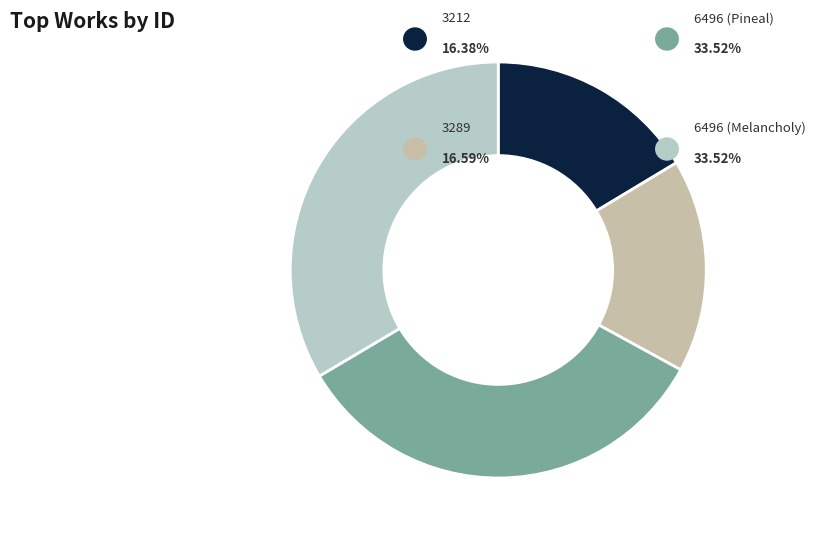

What is the smallest slice in the pie chart?

3212